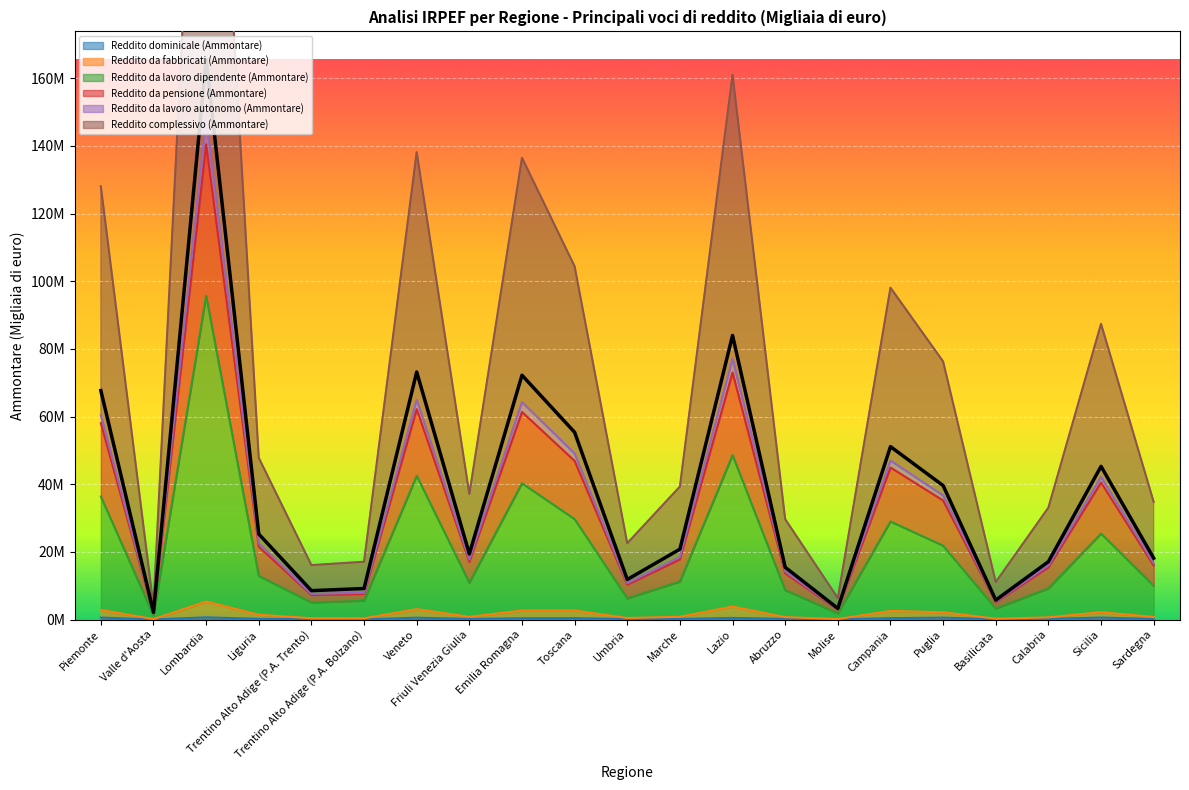

True or false: Reddito da pensione (Ammontare) has more than 2 points higher than both neighbors.

True